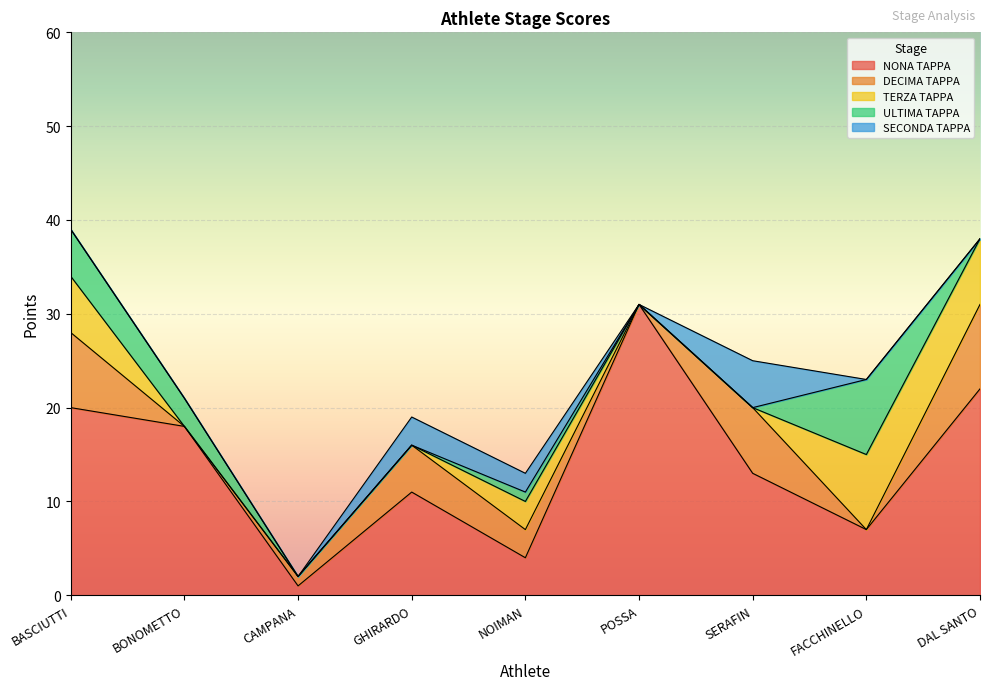

What position from the left is NOIMAN?

5